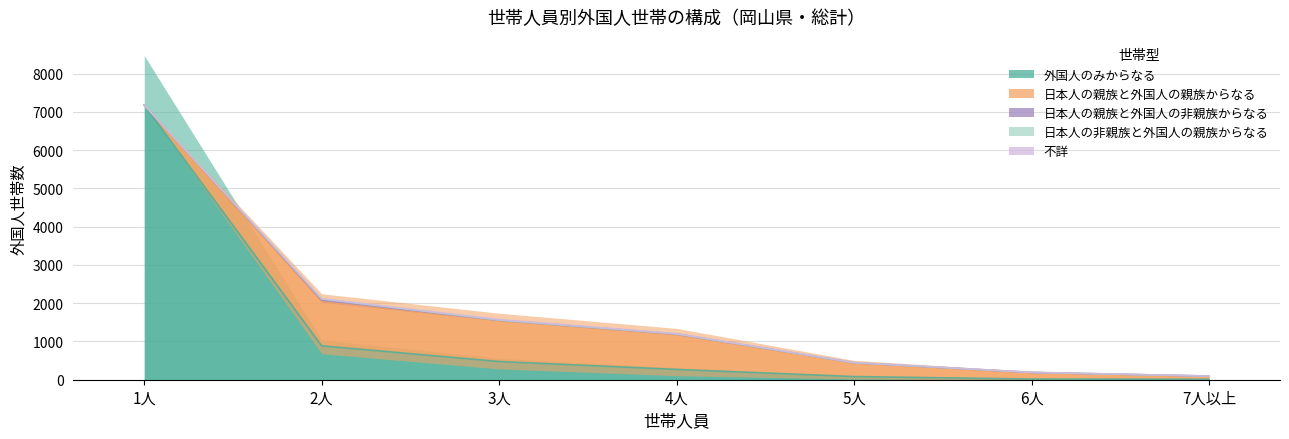

How many values in 日本人の親族と外国人の非親族からなる are above zero?

6